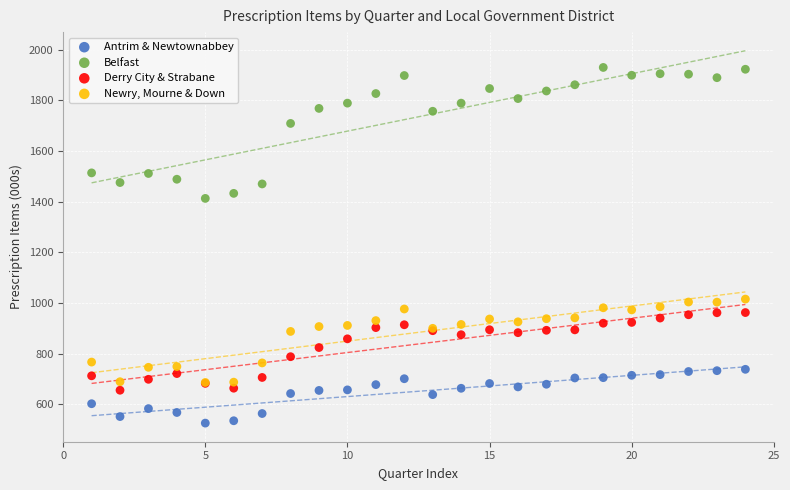

Which series contains the highest Y value?

Belfast